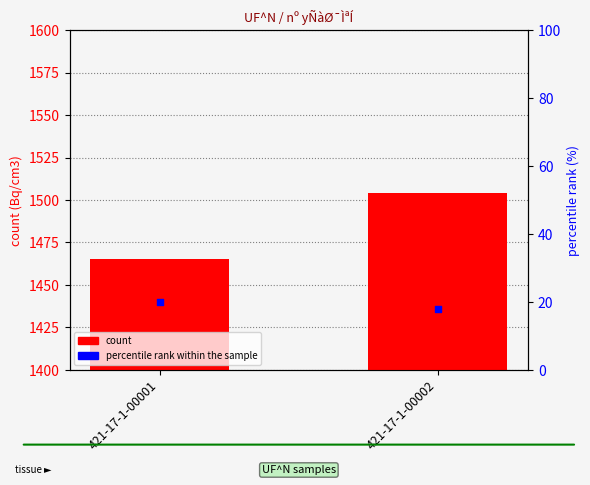

Which series contains the lowest Y value?

percentile rank within the sample